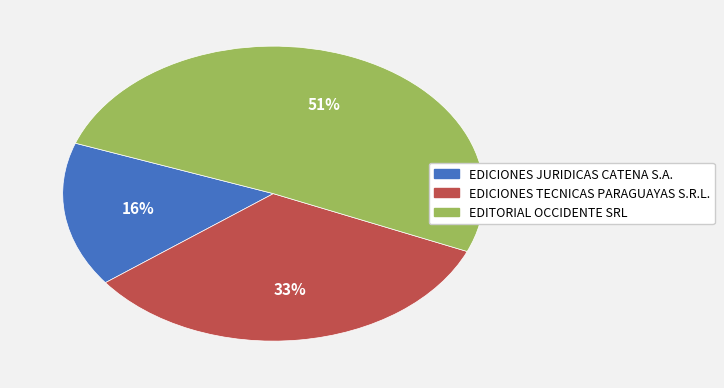

Which category has the smallest portion of the pie?

EDICIONES JURIDICAS CATENA S.A.